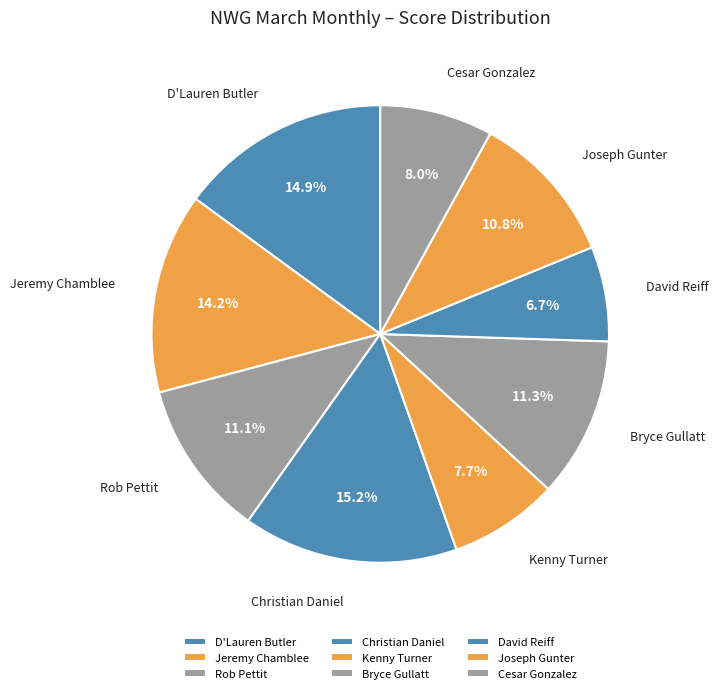

Is there a majority slice in this chart?

No